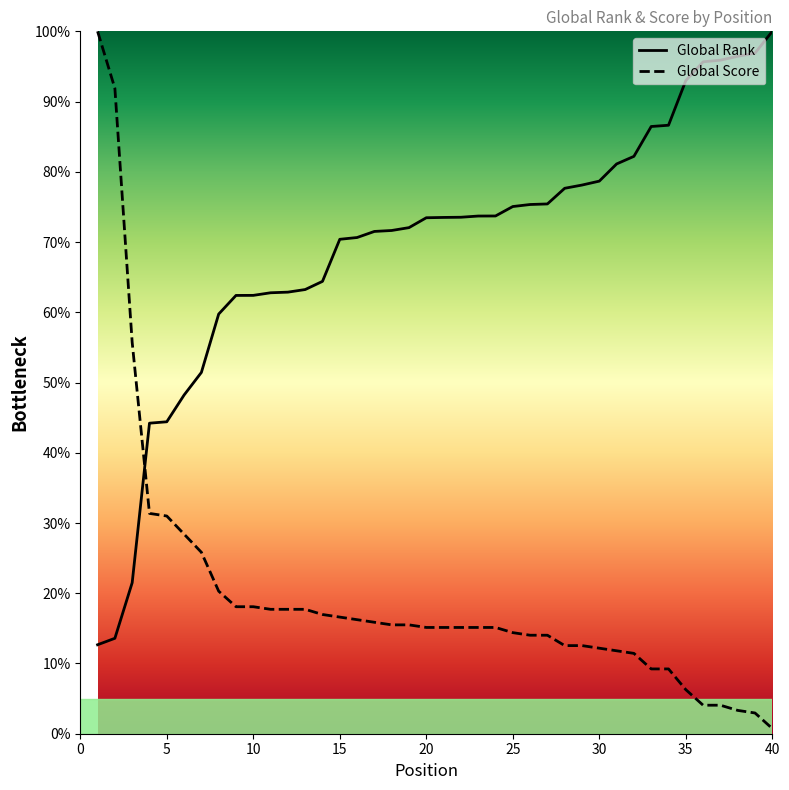

How many values in the Global Score series exceed 15?

24